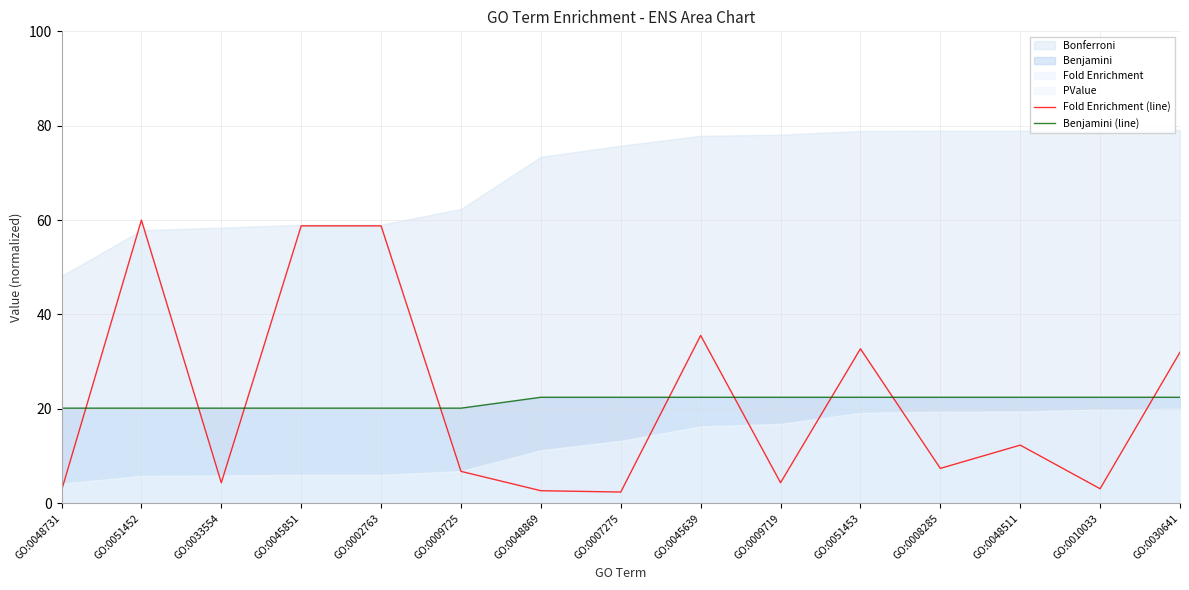

The Benjamini (line) series shows 9.3 at GO:0008285. True or false?

False